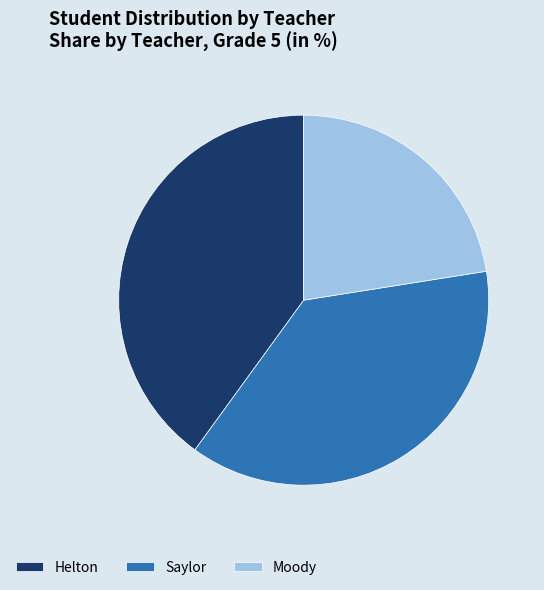

Which has a higher value, Saylor or Helton?

Helton